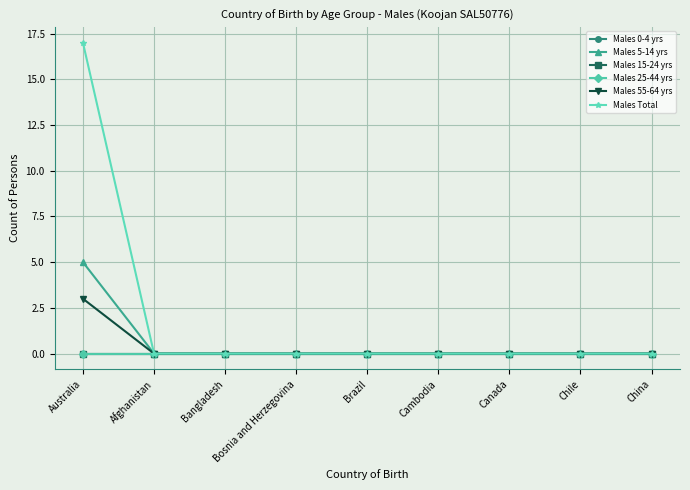

Which category has the lowest value in the Males 15-24 yrs series?

Australia